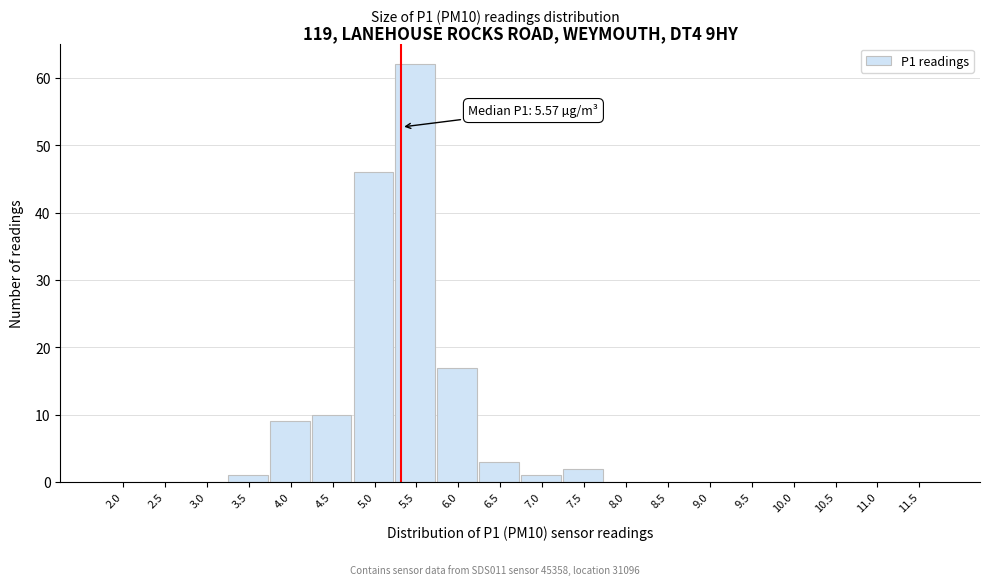

Reading left to right, transcribe all the data shown in this chart.

2.0=0	2.5=0	3.0=0	3.5=1	4.0=9	4.5=10	5.0=46	5.5=62	6.0=17	6.5=3	7.0=1	7.5=2	8.0=0	8.5=0	9.0=0	9.5=0	10.0=0	10.5=0	11.0=0	11.5=0